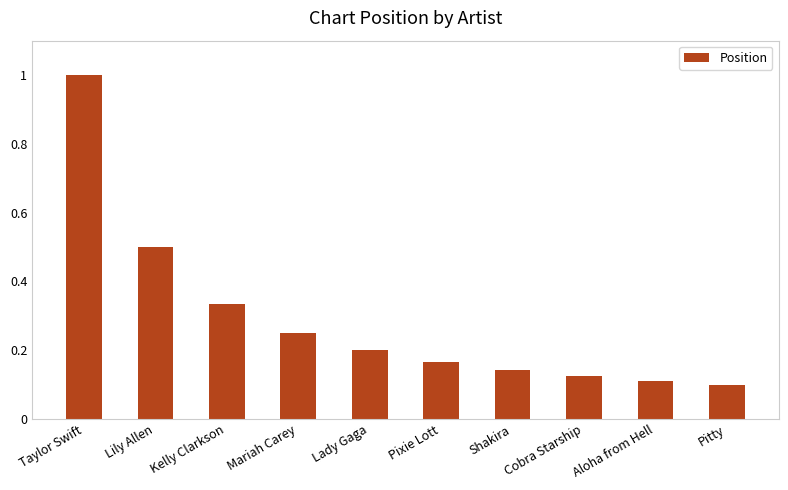

Are the bars grouped side by side (vs. stacked)?

No